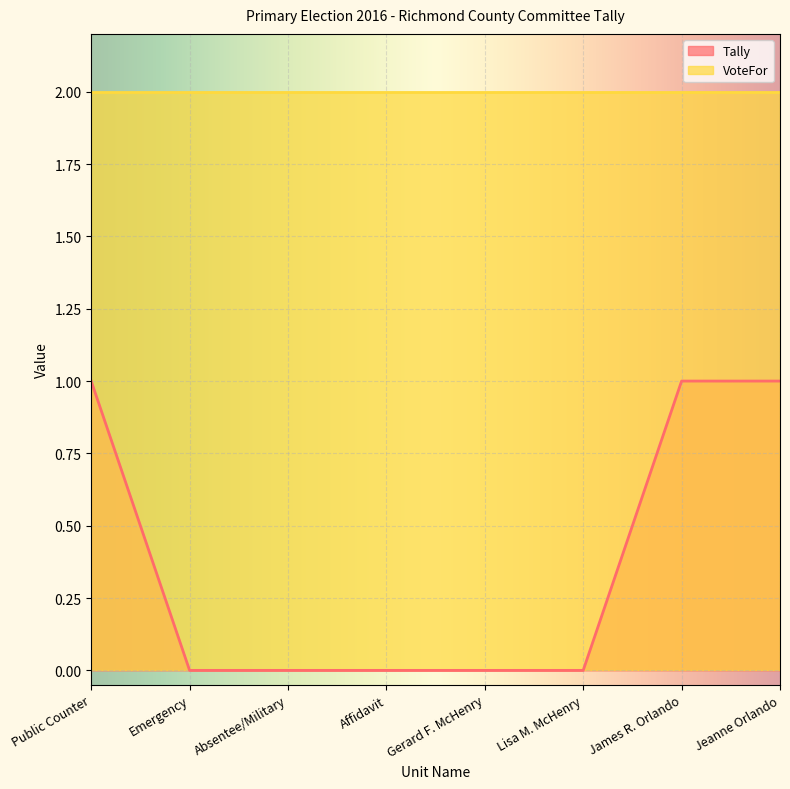

How many values are above zero?

3